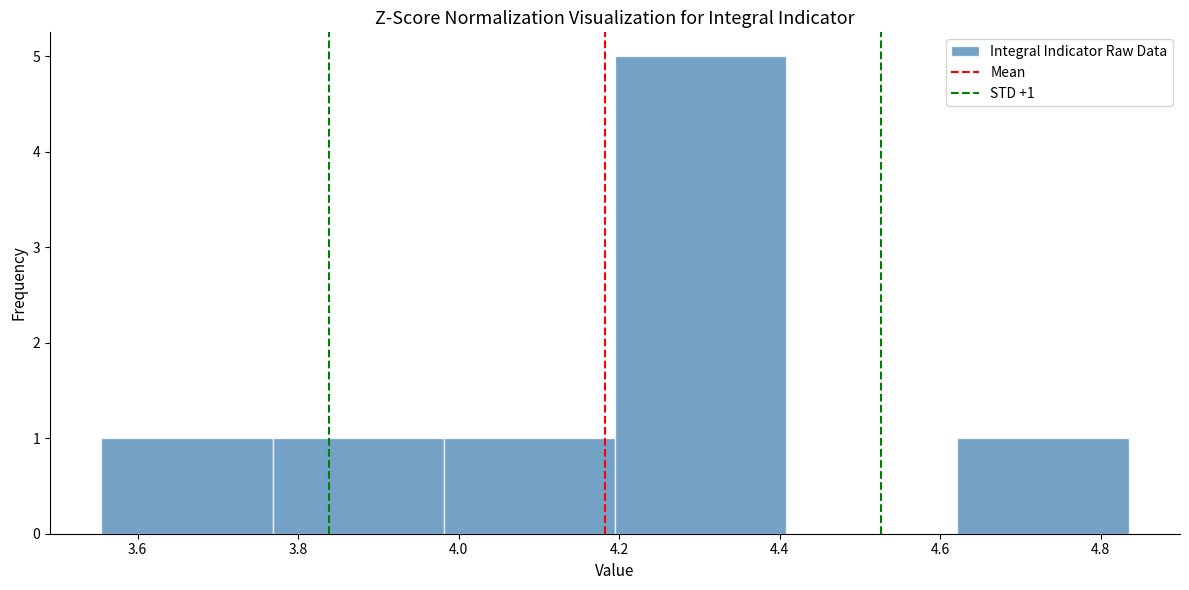

Which range on the x-axis has the tallest bar?

4.20 to 4.40